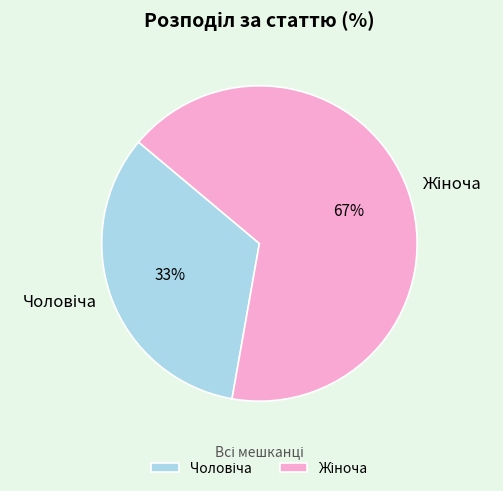

How many slices are in this pie chart?

2